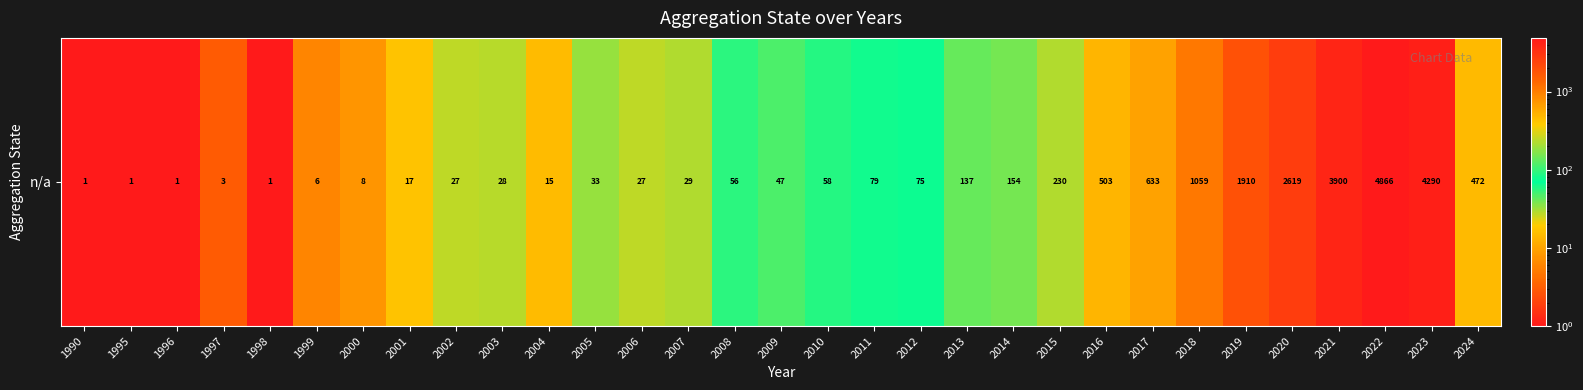

Reading left to right, list all the values displayed in this chart.

1990=1	1995=1	1996=1	1997=3	1998=1	1999=6	2000=8	2001=17	2002=27	2003=28	2004=15	2005=33	2006=27	2007=29	2008=56	2009=47	2010=58	2011=79	2012=75	2013=137	2014=154	2015=230	2016=503	2017=633	2018=1059	2019=1910	2020=2619	2021=3900	2022=4866	2023=4290	2024=472